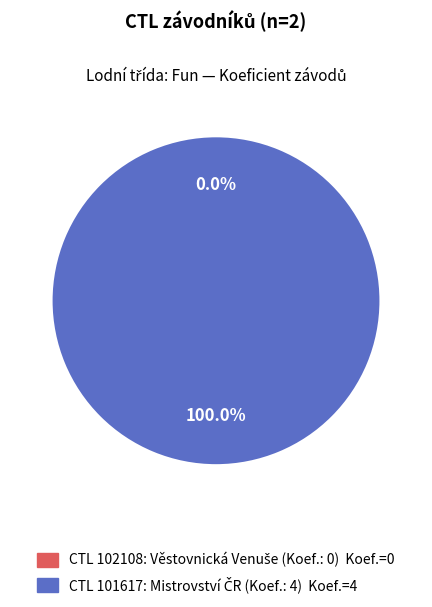

What is the change in value from 102108 to 101617?

+4